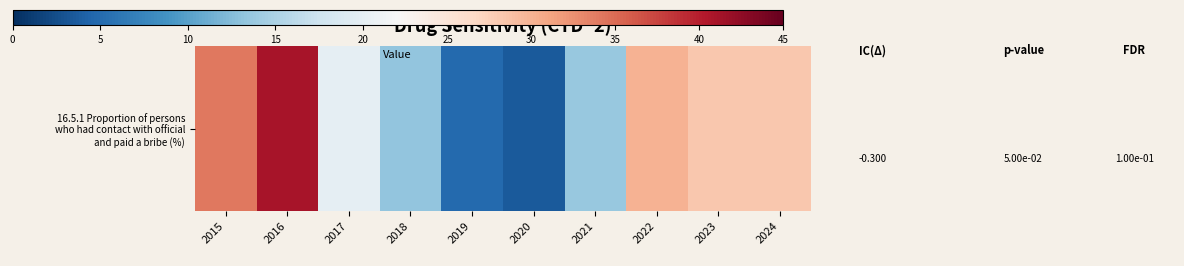

Reading right to left, list all the values displayed in this chart.

28.2	28.2	30.0	13.7	3.6	4.9	13.3	20.0	40.9	34.2